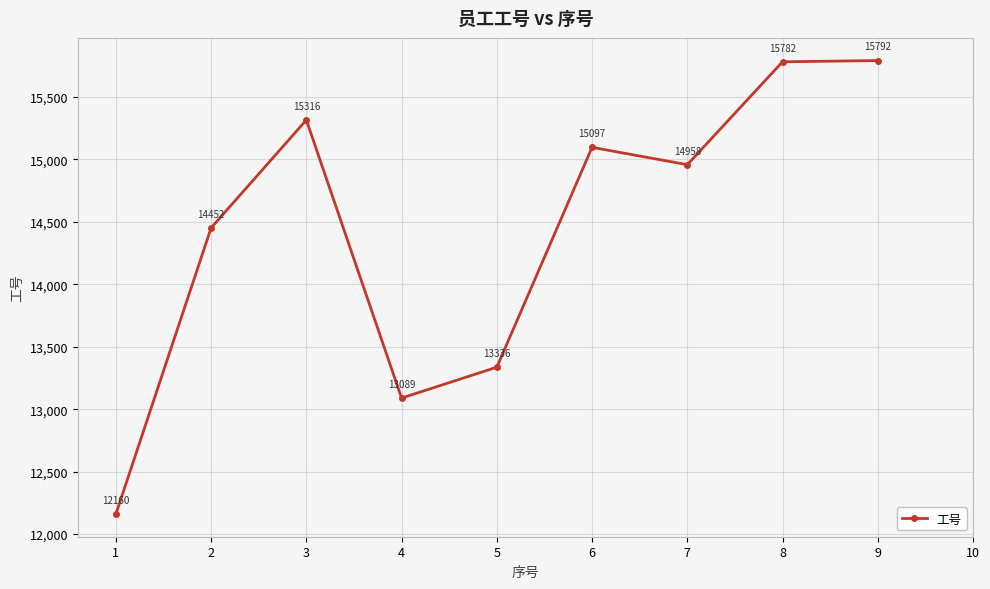

What is the sum of the values at 1 and 4?

25249.0